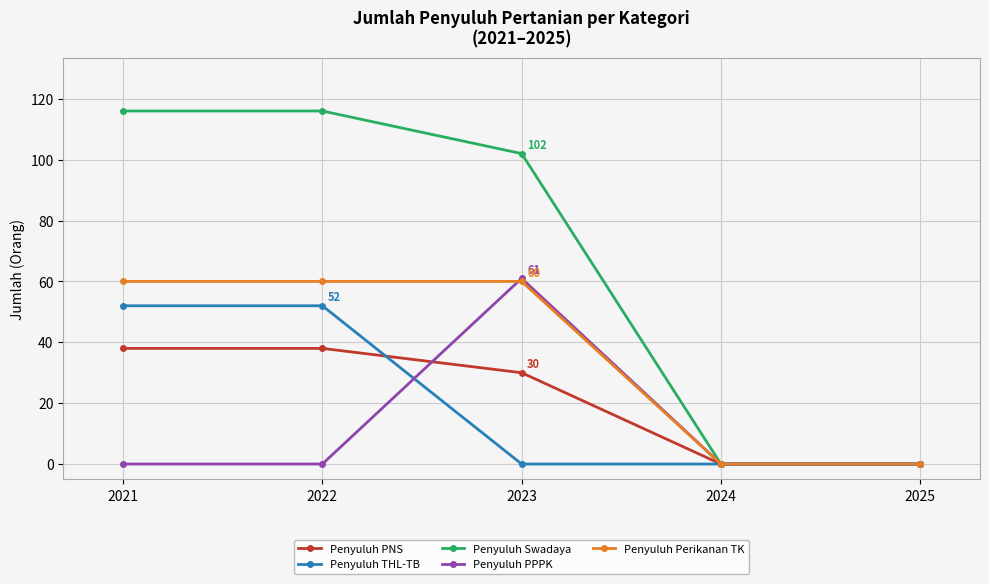

Read the Penyuluh Perikanan TK value at 2021, to the nearest 10.

60